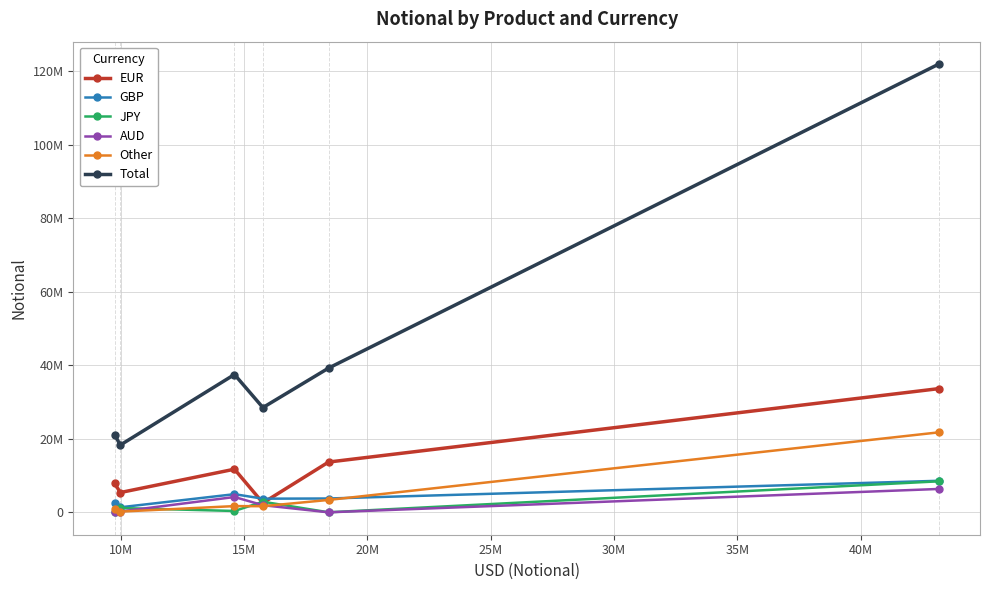

In AUD, how many points are lower than both neighbors (excluding endpoints)?

1